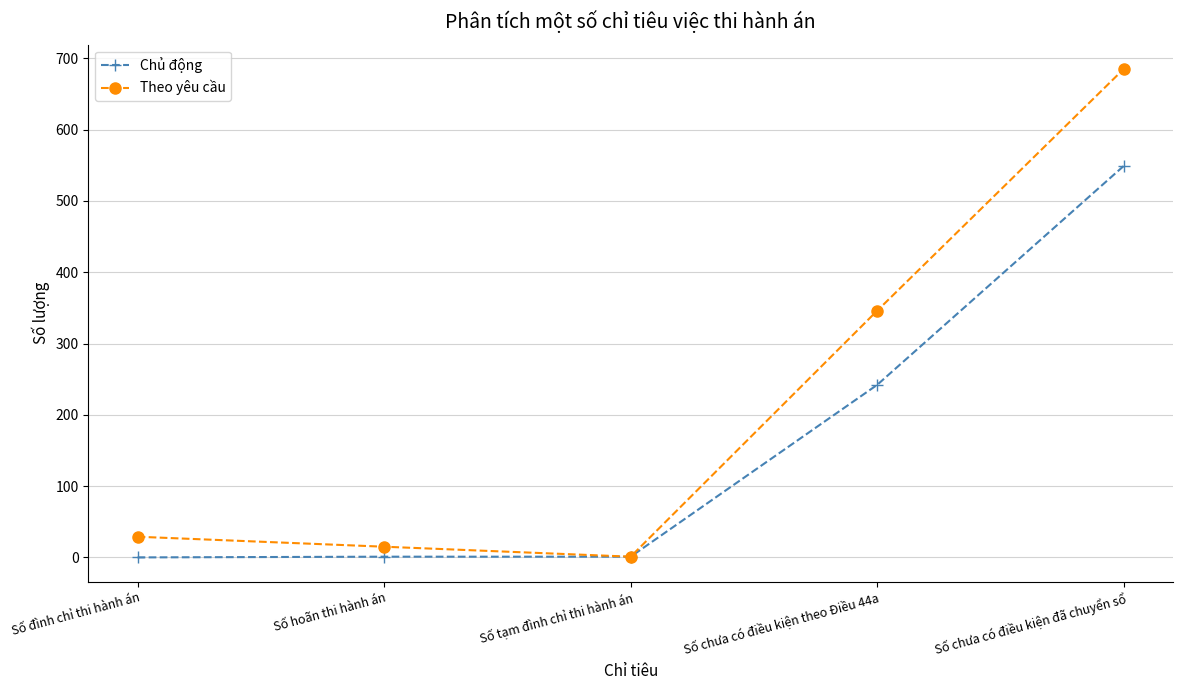

True or false: Chủ động has more than 2 interior local peaks.

False